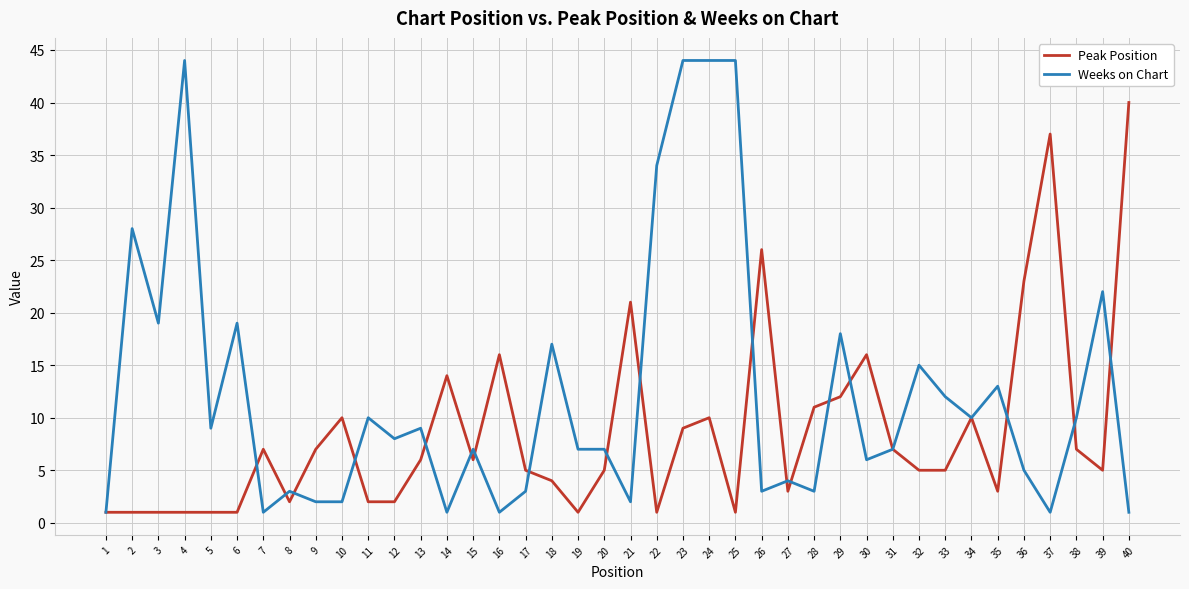

Which series has the largest range (max minus min)?

Weeks on Chart